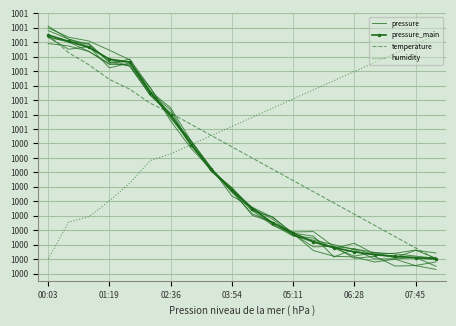

What is the minimum value shown in the chart?

99962.9